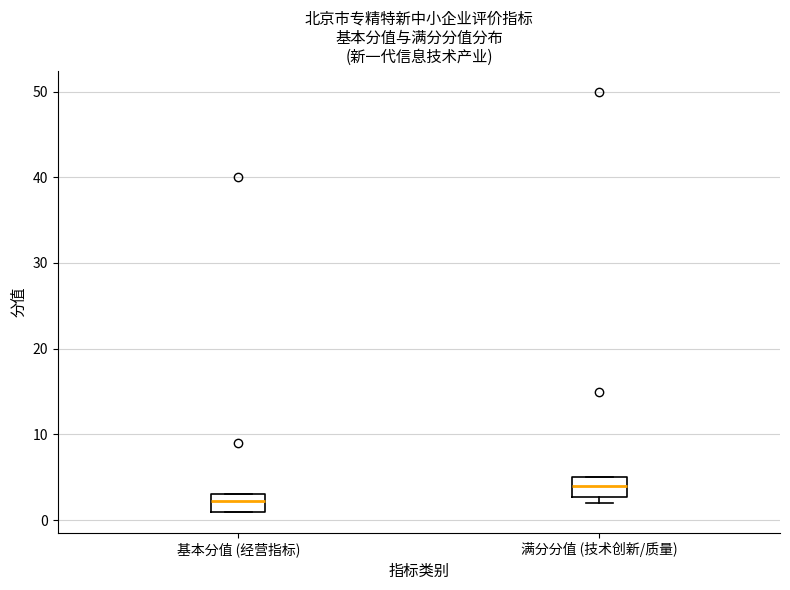

Which box has the lowest median line?

基本分值 (经营指标)